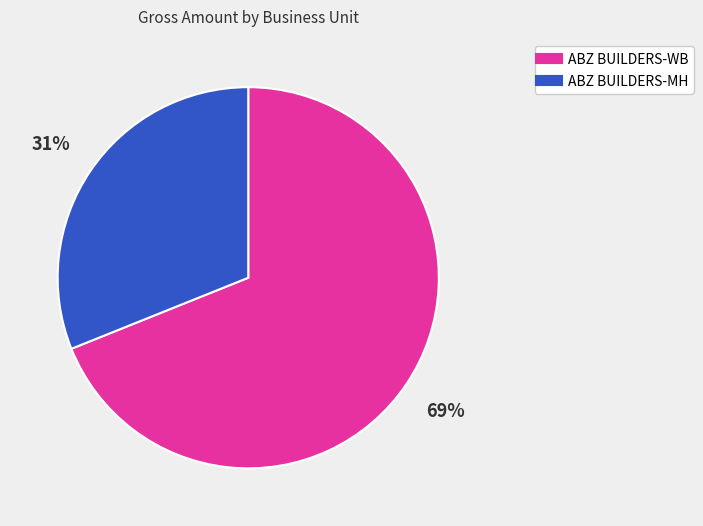

Is there any slice that represents more than half of the pie?

Yes